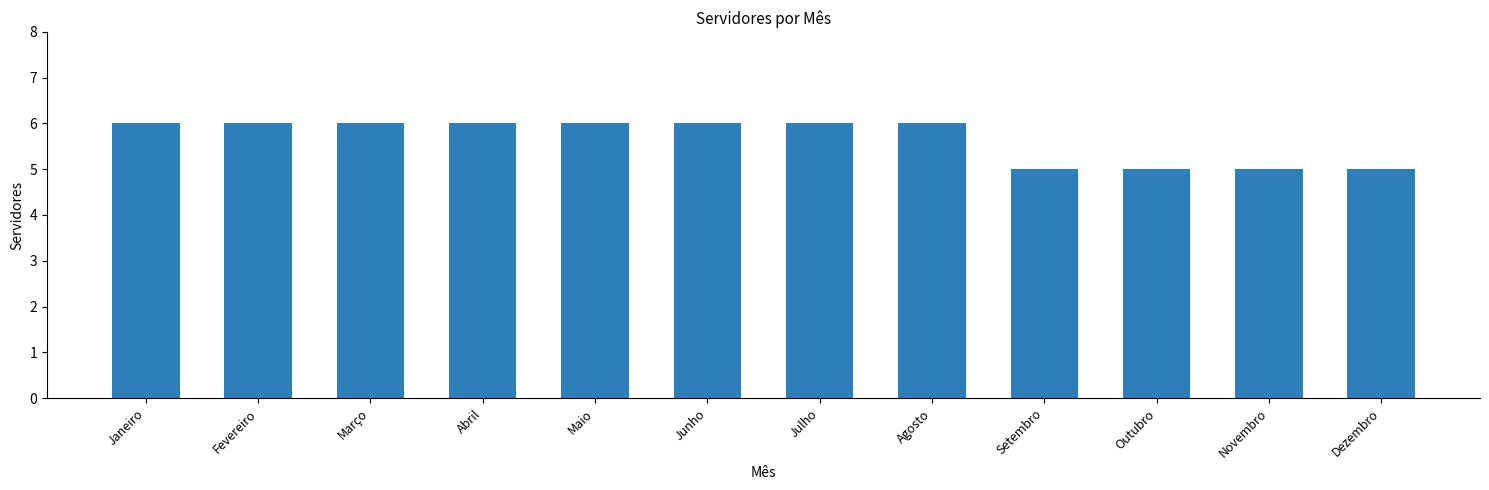

What is the difference between the second highest and second lowest values?

1